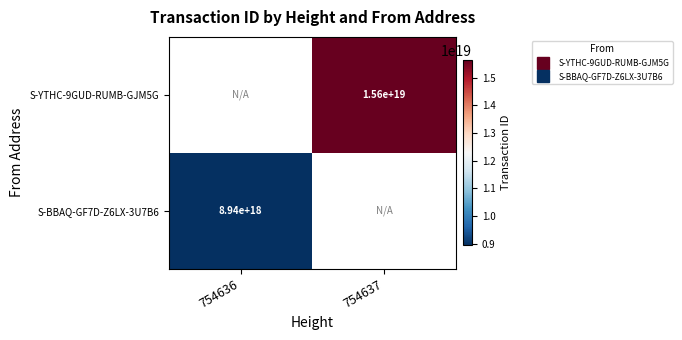

At which label is S-BBAQ-GF7D-Z6LX-3U7B6 closest to 8935895738625609728?

754636